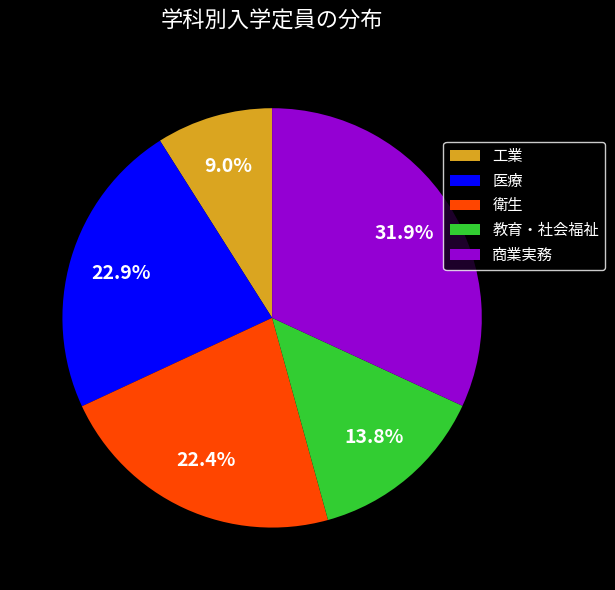

Which slice is the smallest?

工業